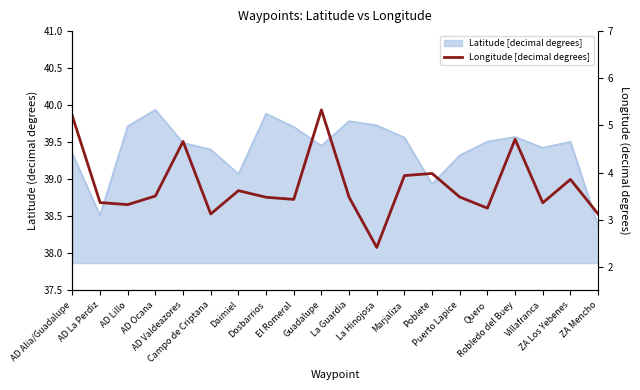

Where is the first local minimum?

AD Lillo